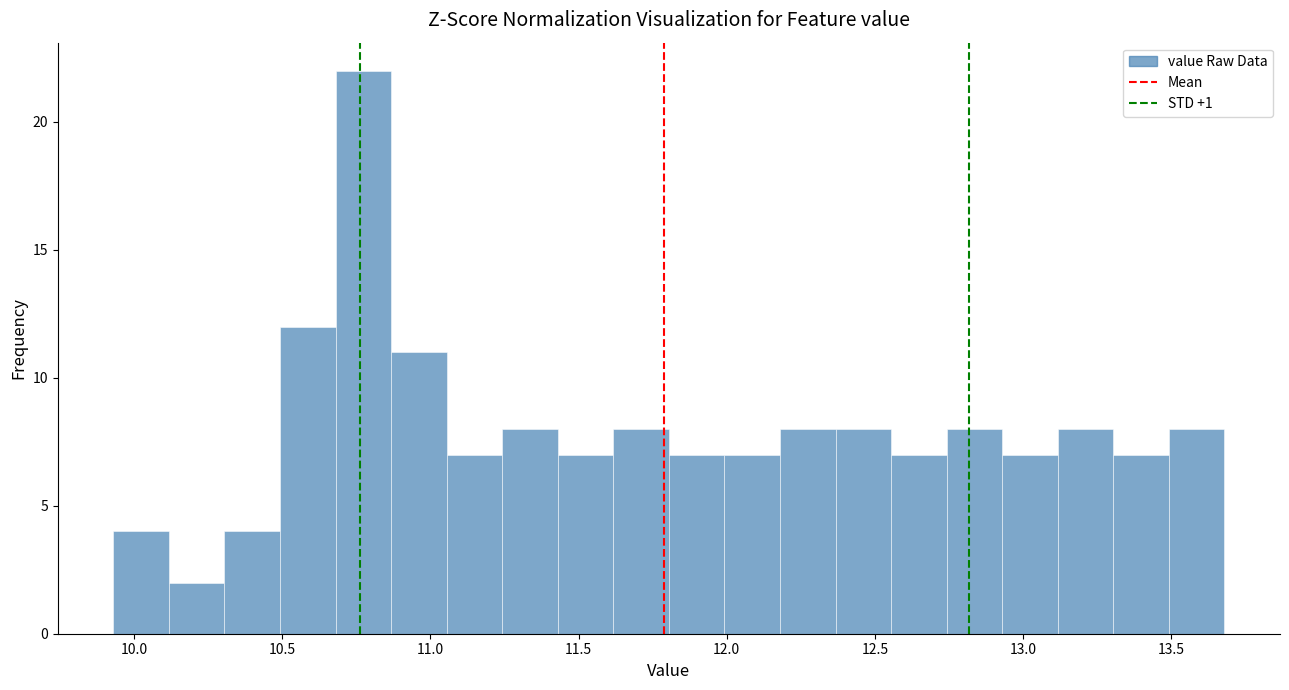

Read against the x-axis, roughly where is the centre of the tallest bar?

10.75